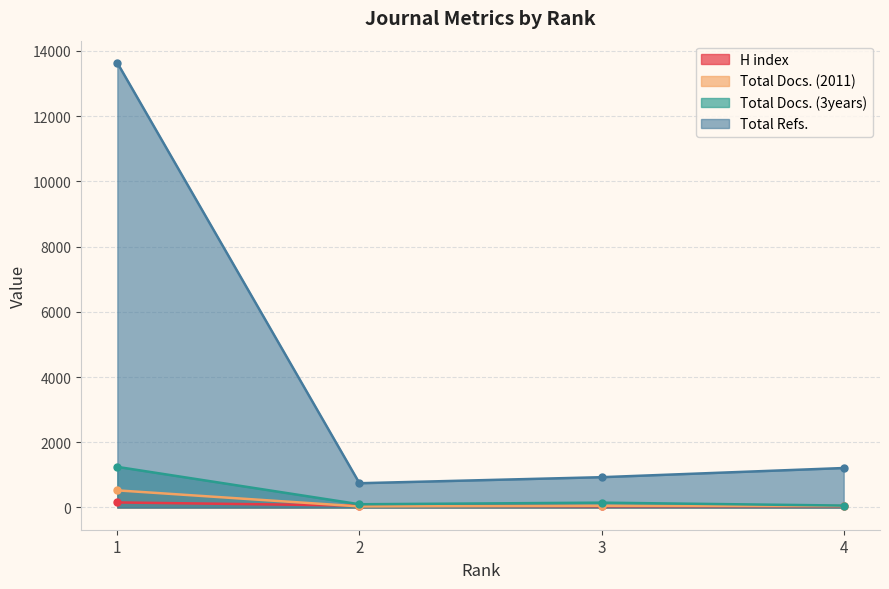

True or false: Total Refs. and Total Docs. (3years) intersect in this chart.

False